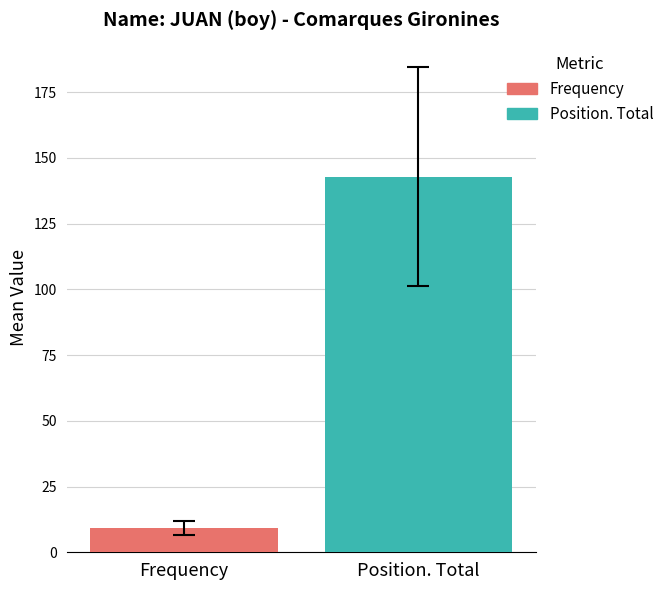

Which series has the largest range (max minus min)?

Frequency